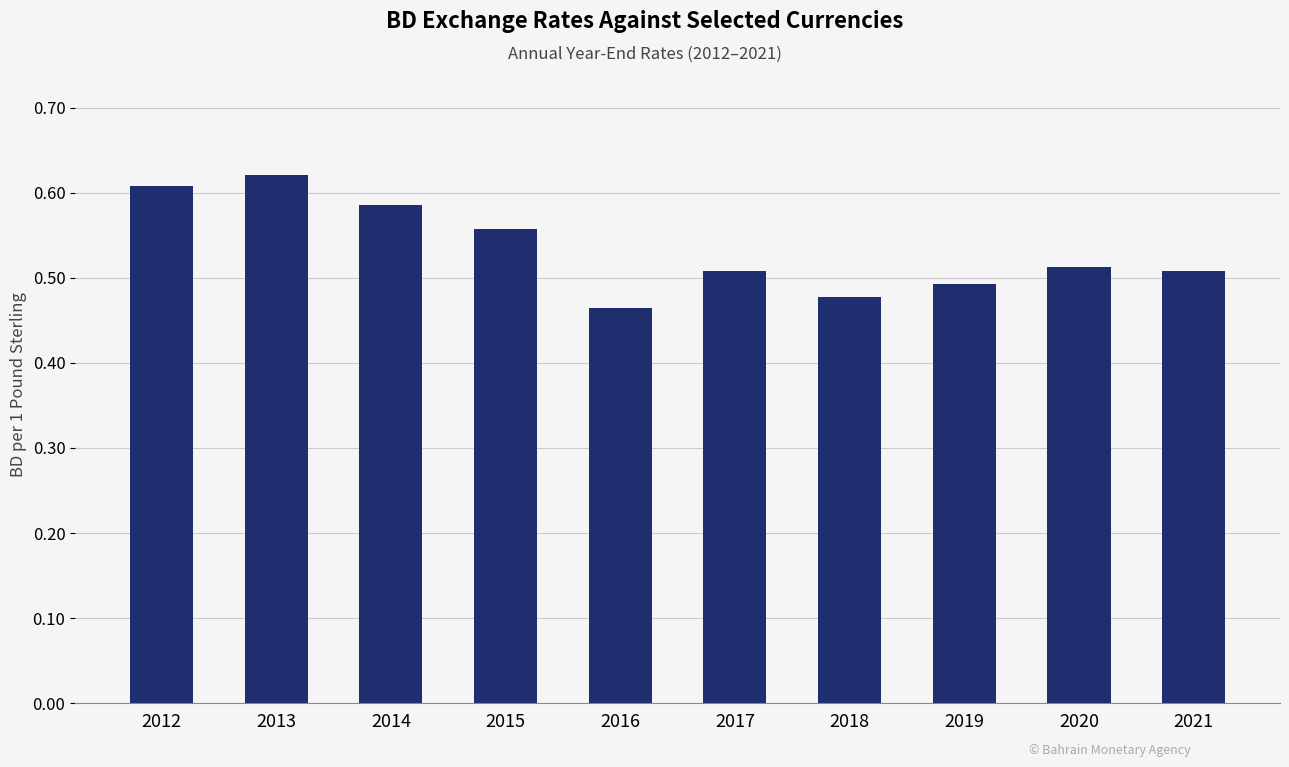

At which label is the value closest to 0?

2016